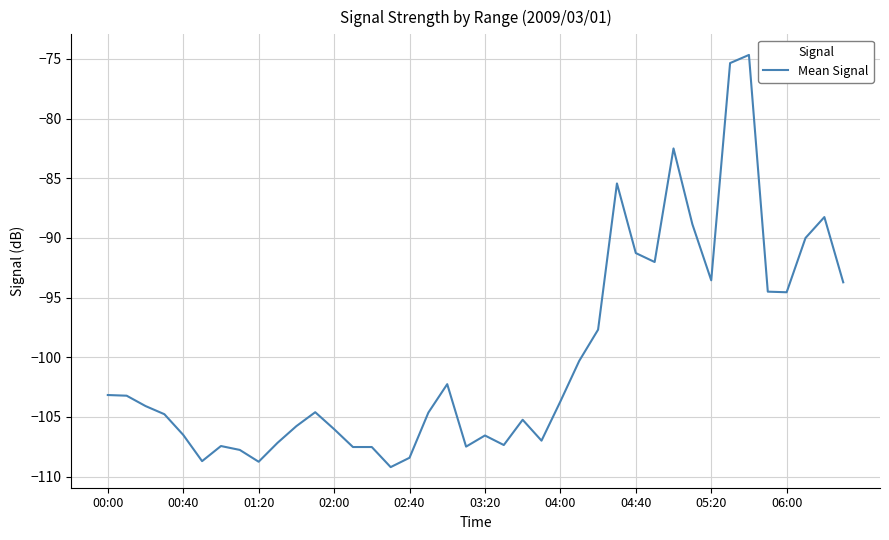

What is the maximum value shown in the chart?

-74.7